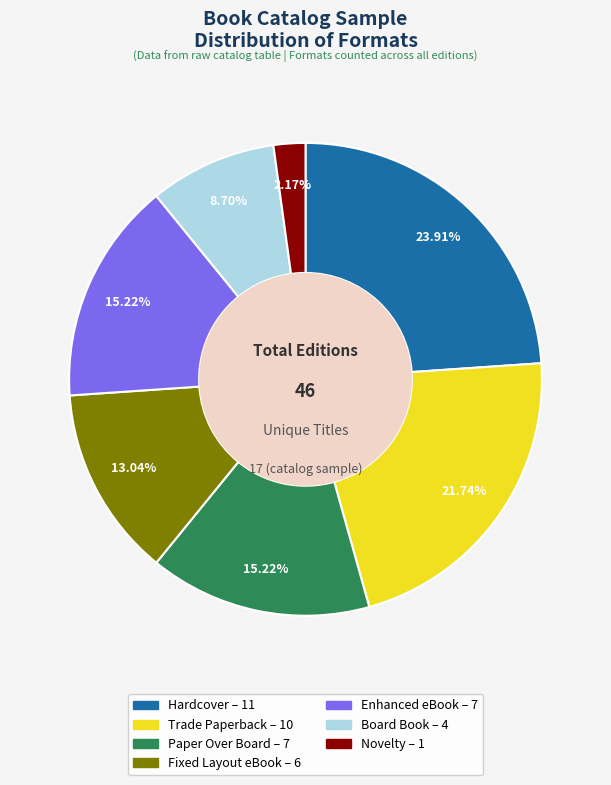

How many slices are in this pie chart?

7